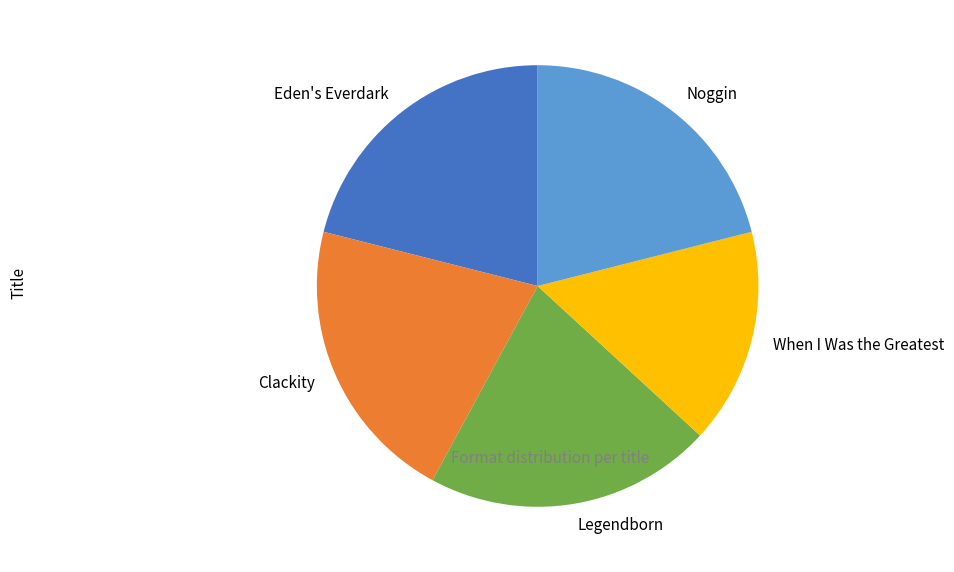

Between Noggin and When I Was the Greatest, which is larger?

Noggin